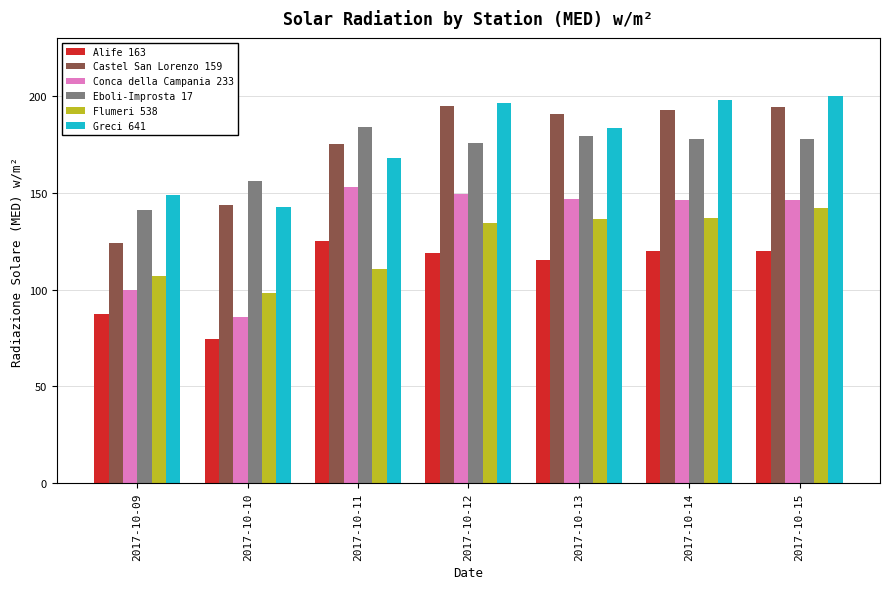

What is the difference between the maximum and minimum values in the Eboli-Improsta 17 series?

43.3